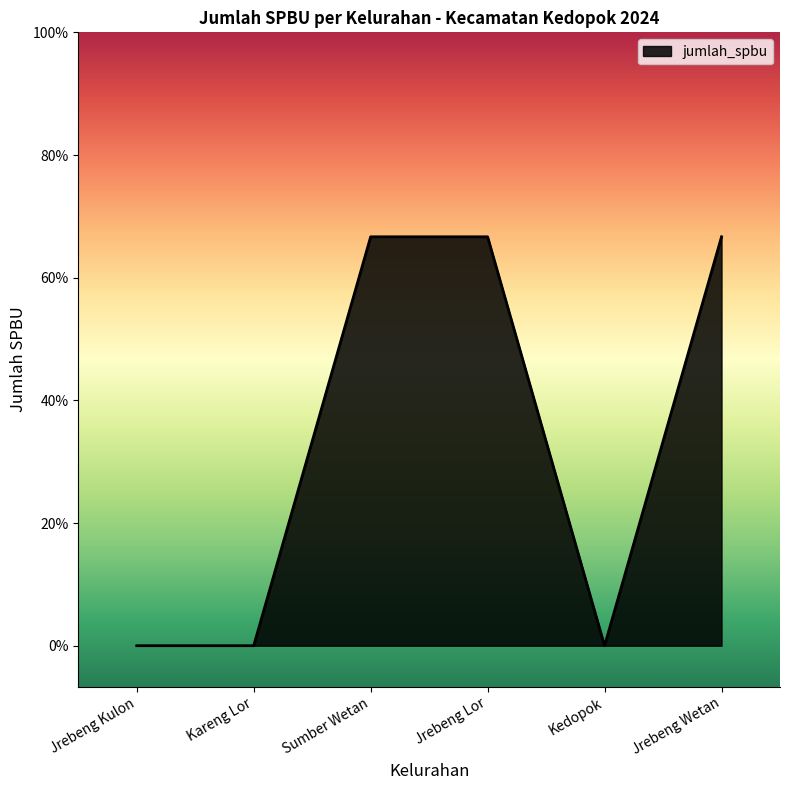

Does the chart have visible grid lines?

No